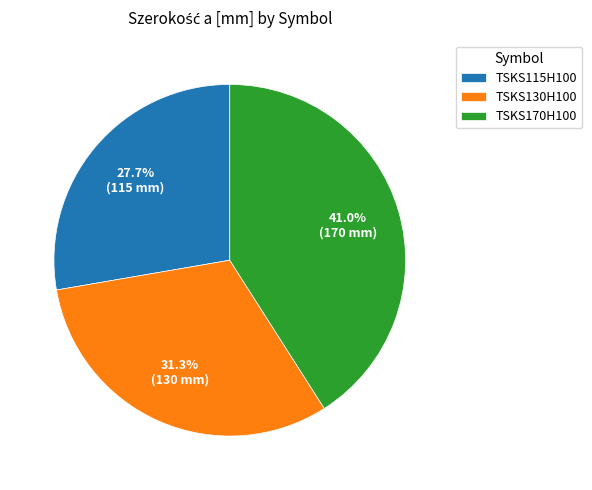

To the nearest percent, what is the average slice percentage?

33%